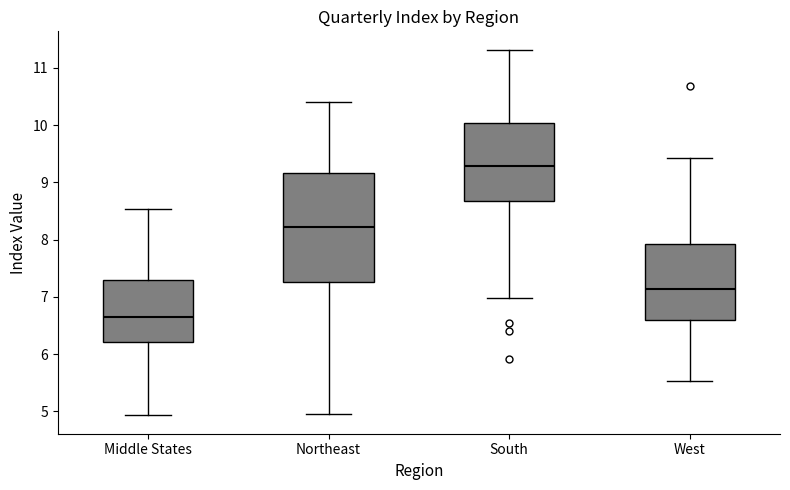

Which box's median line is the highest?

South